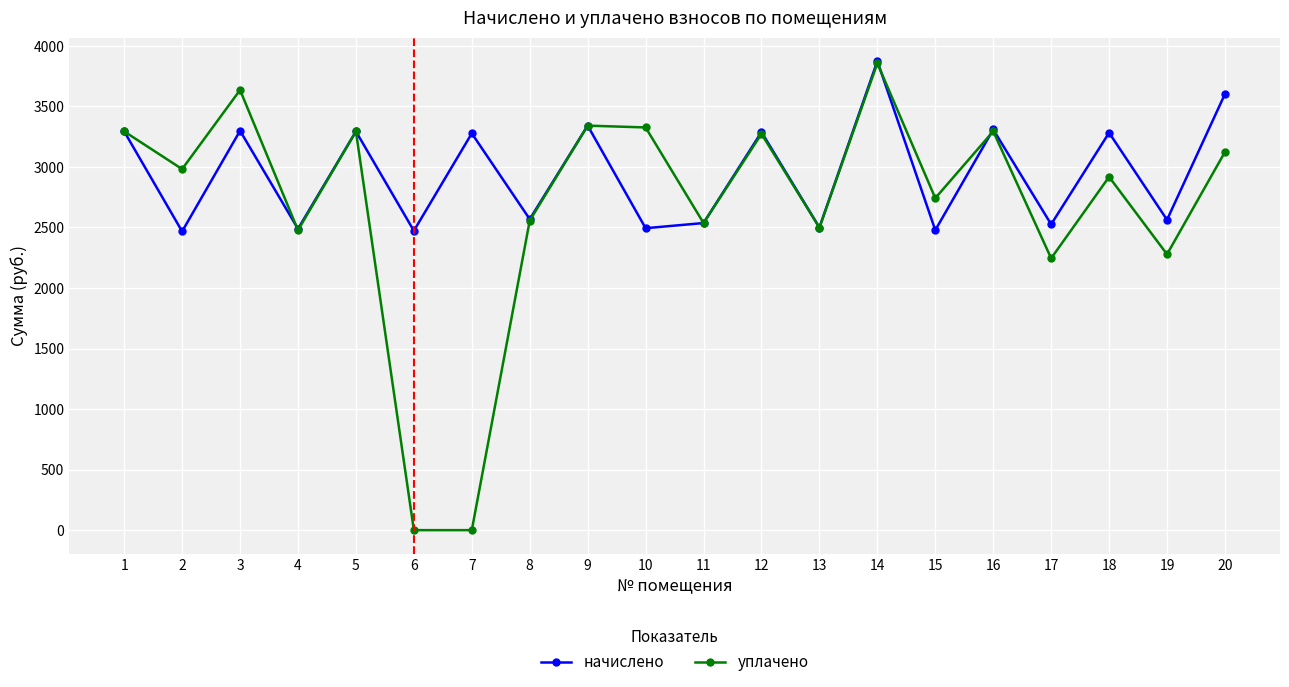

Which series has the largest range (max minus min)?

уплачено